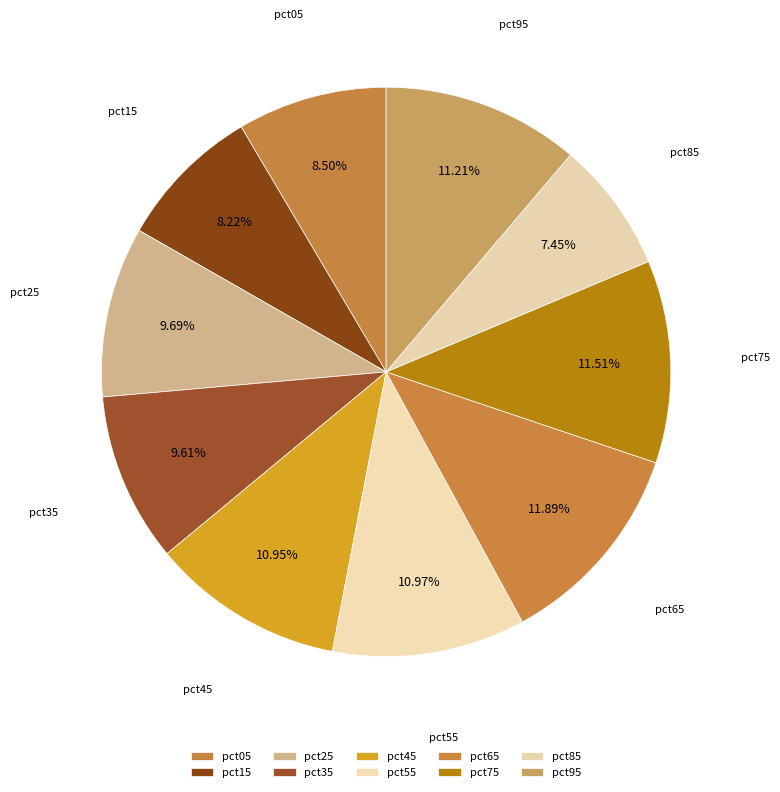

Is there a majority slice in this chart?

No